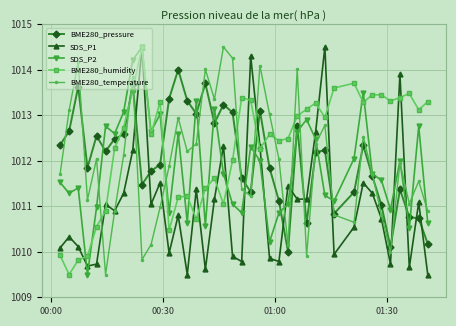

True or false: BME280_temperature has more than 1 points higher than both neighbors.

True